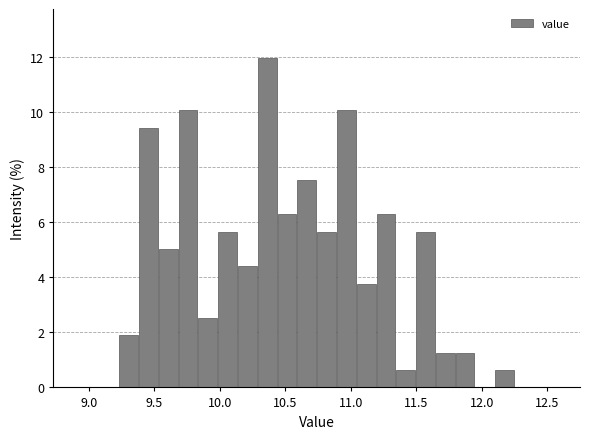

Around what value on the x-axis is the tallest bar? Give the approximate position of its centre, as read against the axis.

10.35